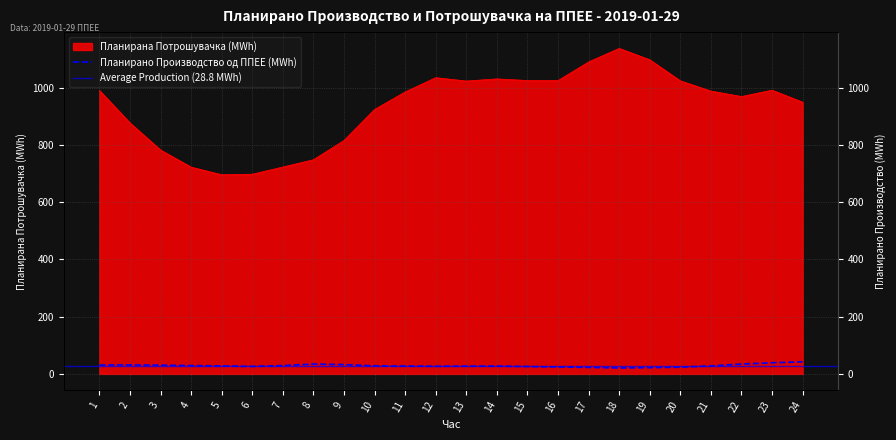

What is the value of the Планирана Потрошувачка point at the 5th from the left?

696.1